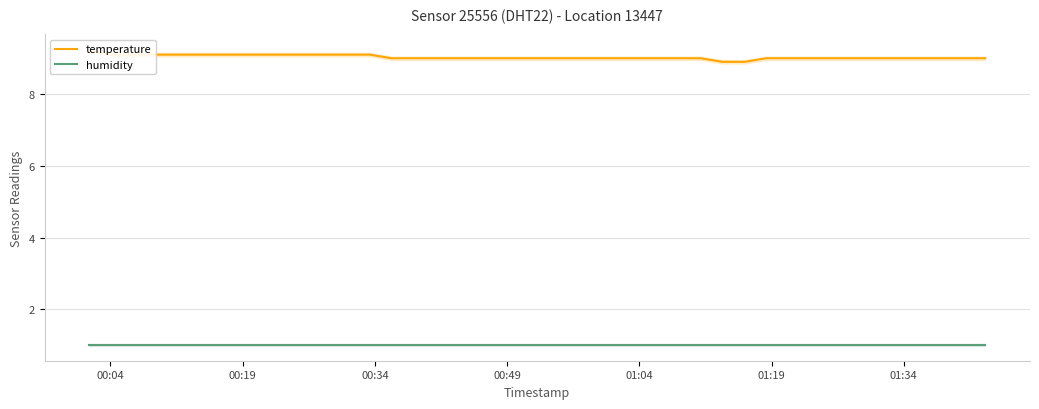

Which label corresponds to the smallest value in the chart?

00:04